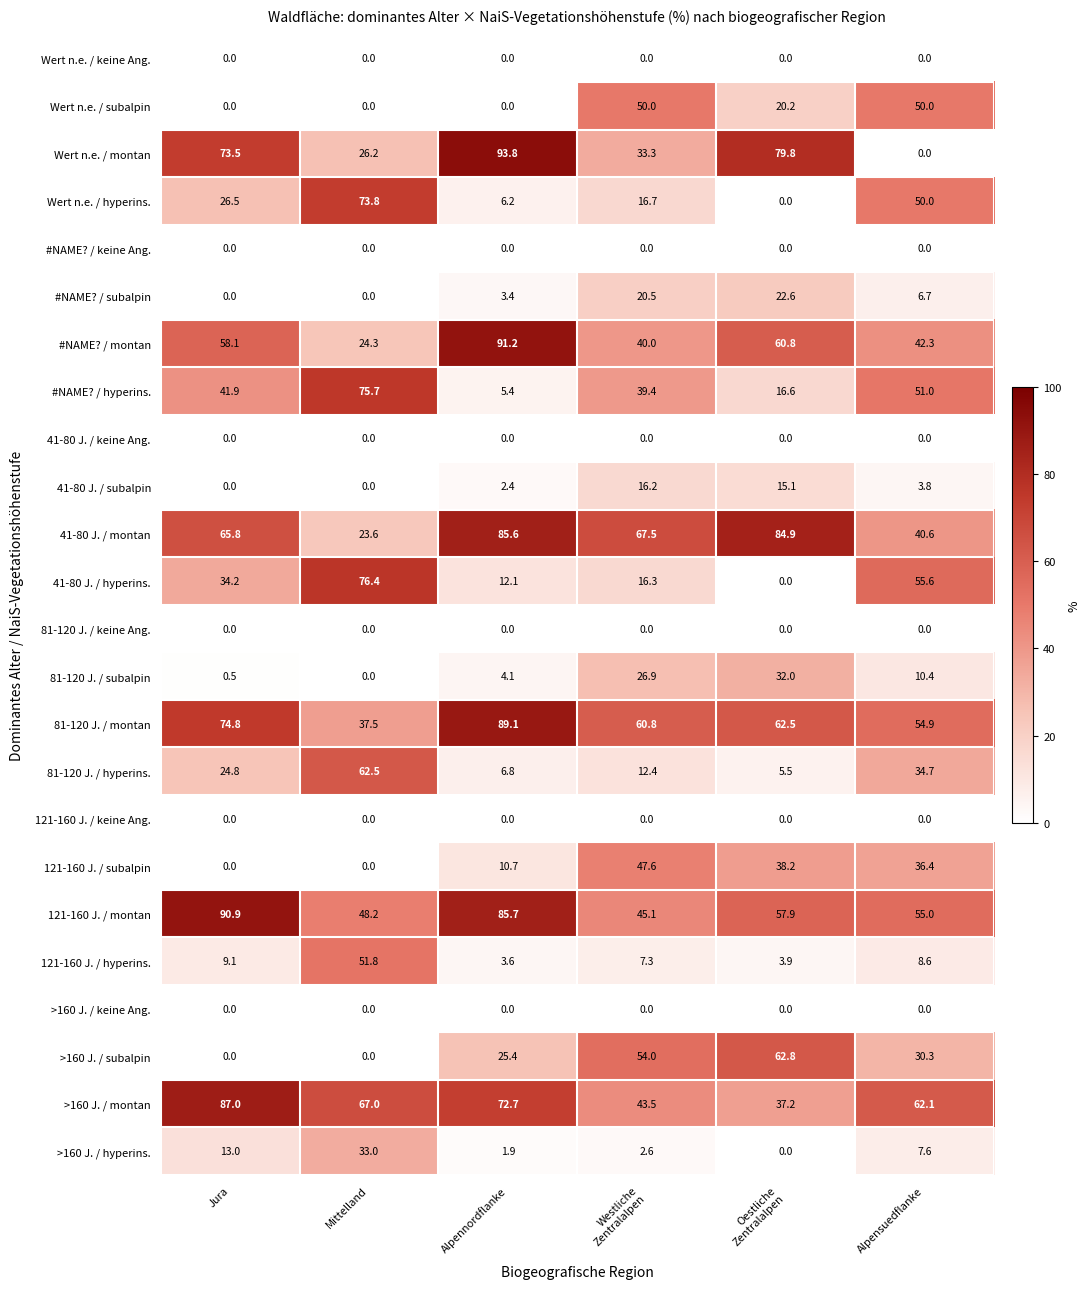

Is it true that Wert n.e. / hyperins. equals 26.5 at Jura?

True